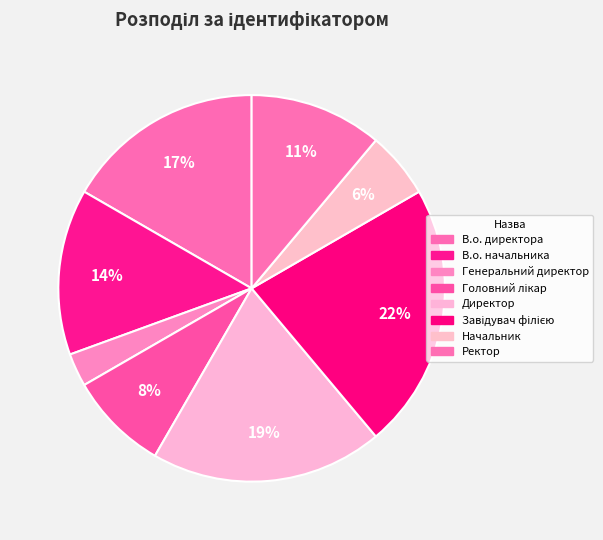

To the nearest percent, what is the average slice percentage?

12%